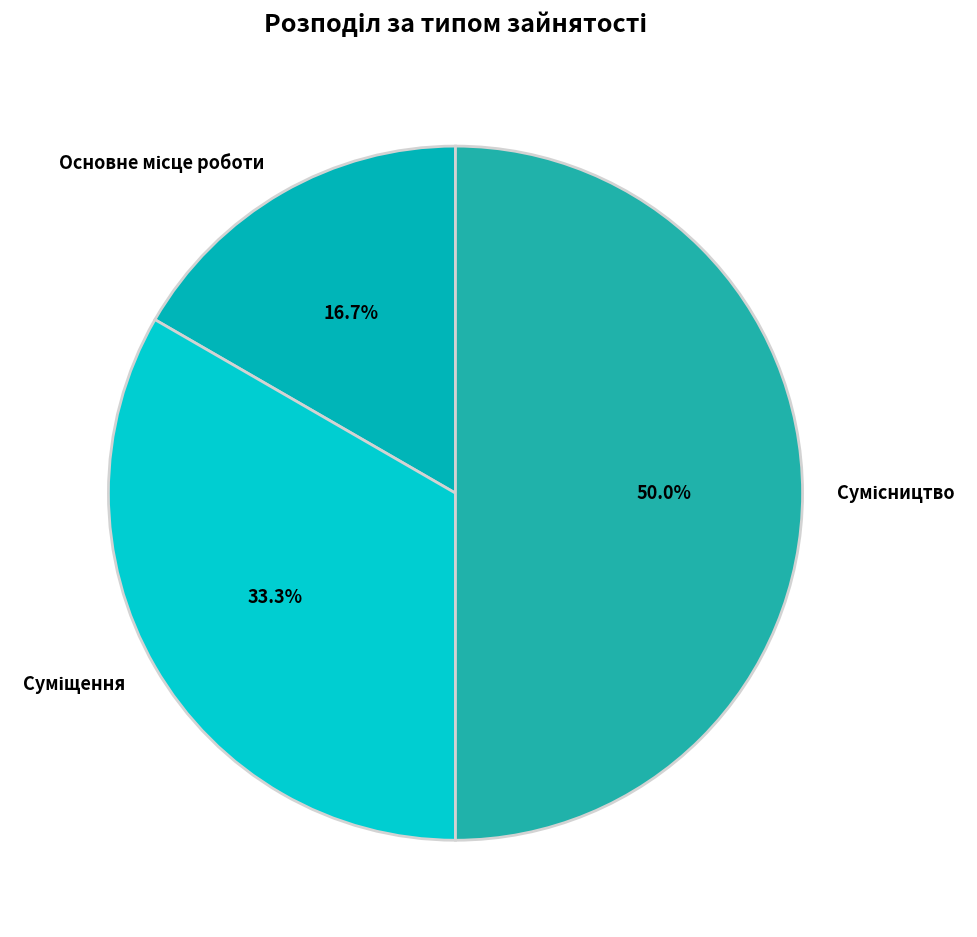

Which slice is the largest?

Сумісництво